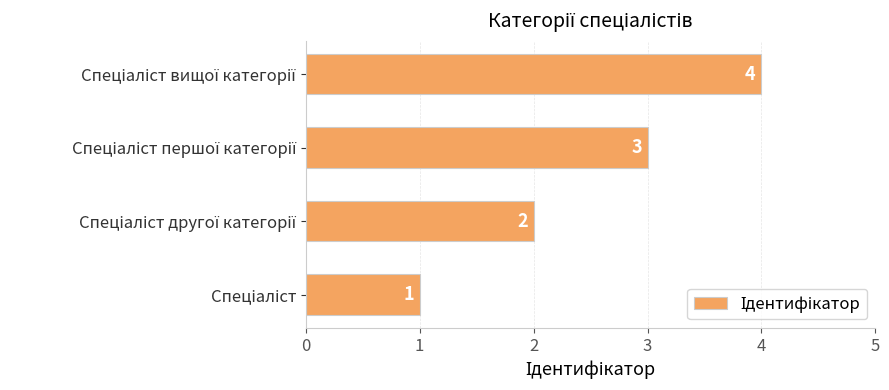

What is the smallest value displayed?

1